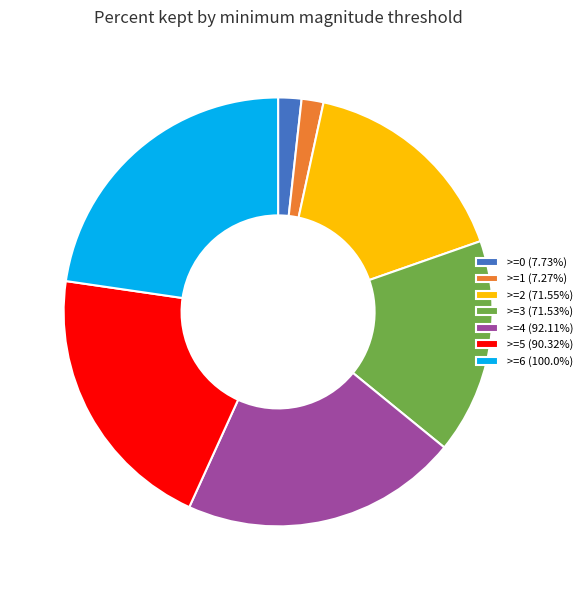

Is there any slice that represents more than half of the pie?

No